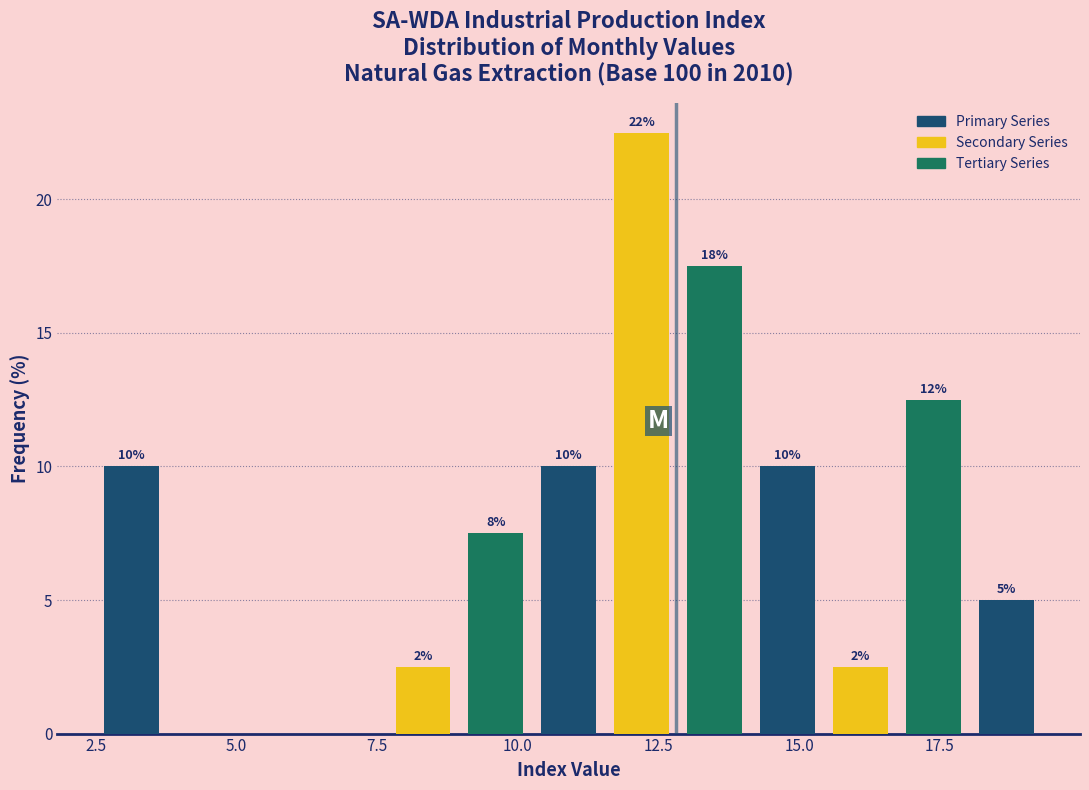

Around what value on the x-axis is the tallest bar? Give the approximate position of its centre, as read against the axis.

12.0